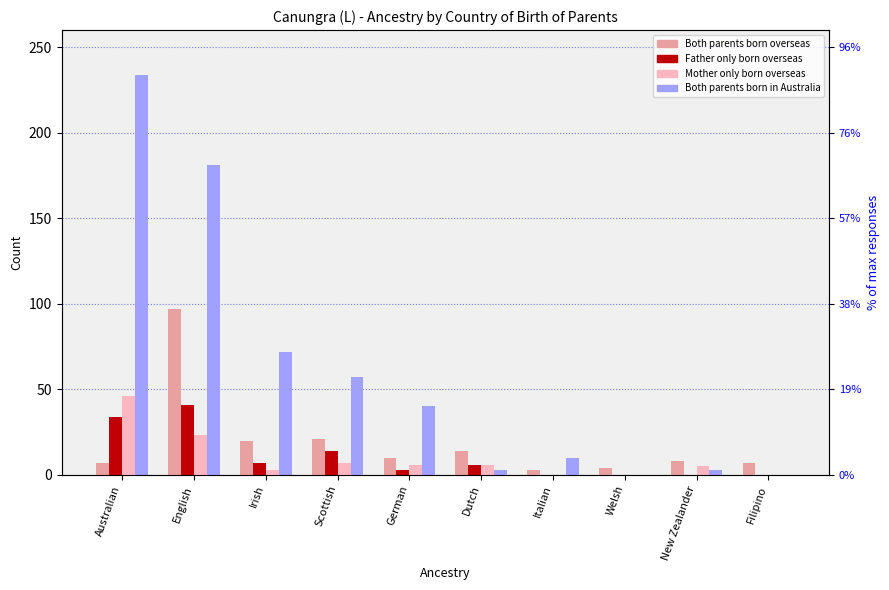

Rank the series by their maximum value, from highest to lowest.

Both parents born in Australia, Both parents born overseas, Mother only born overseas, Father only born overseas